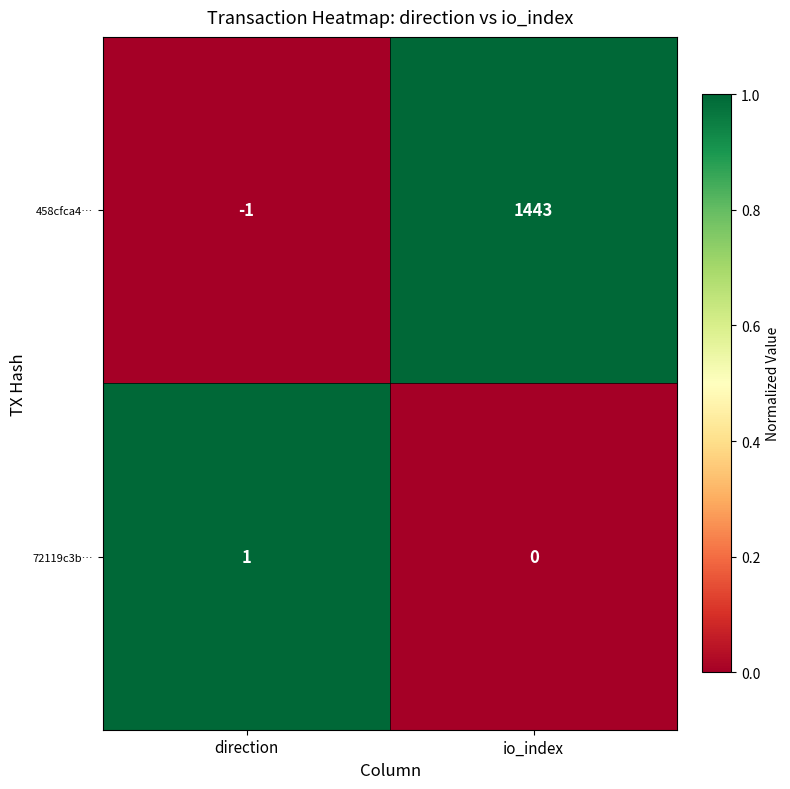

Reading left to right, list all the values displayed in this chart.

458cfca4…: direction=-1	io_index=1443
72119c3b…: direction=1	io_index=0